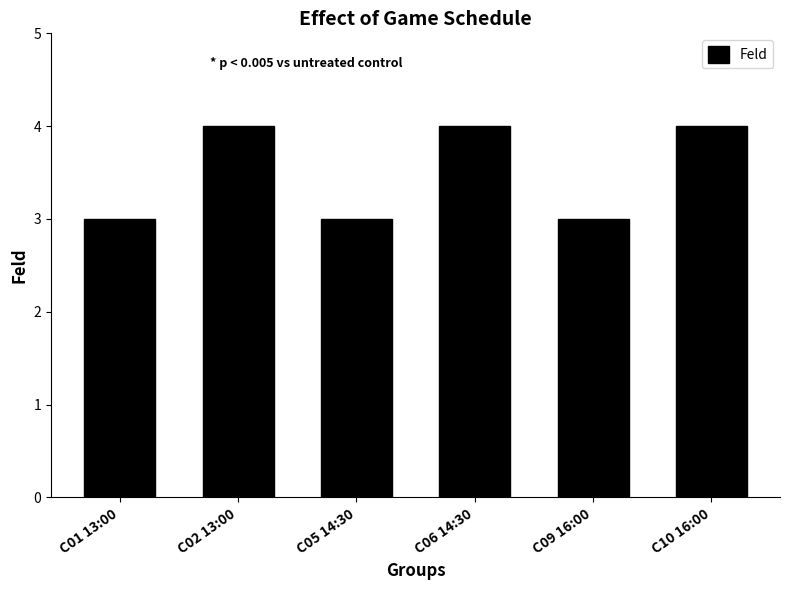

Approximately how many times larger is the value at C02 13:00 compared to C09 16:00?

1.3